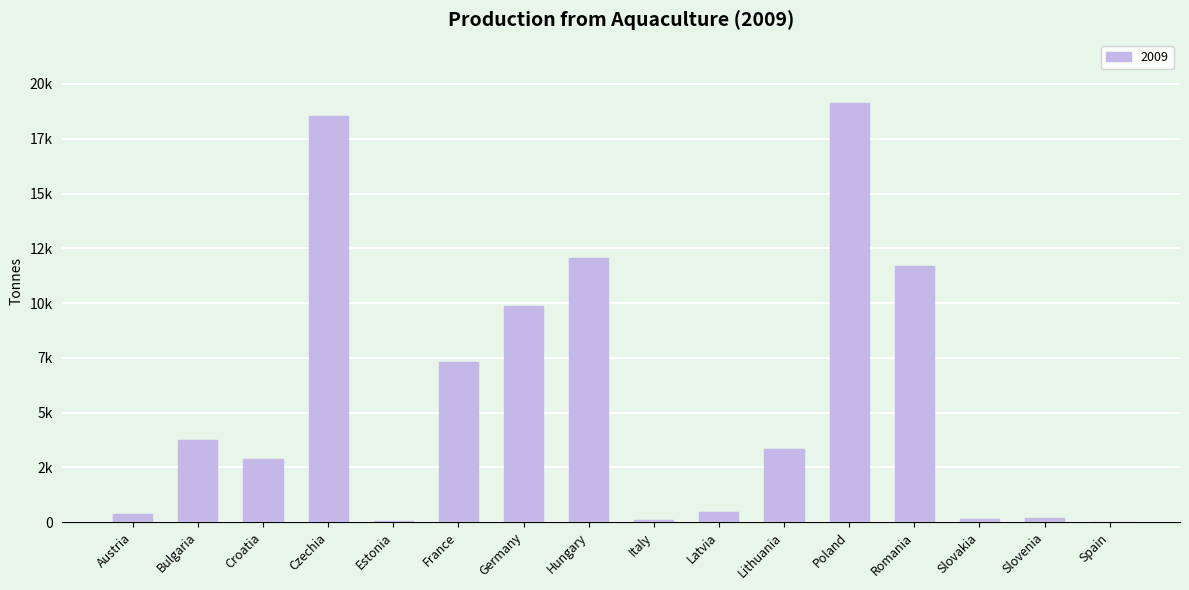

Reading right to left, extract all data points from this chart.

Spain=20	Slovenia=196	Slovakia=154	Romania=11682	Poland=19143	Lithuania=3329	Latvia=457	Italy=82	Hungary=12035	Germany=9887	France=7300	Estonia=47	Czechia=18520	Croatia=2879	Bulgaria=3754	Austria=368